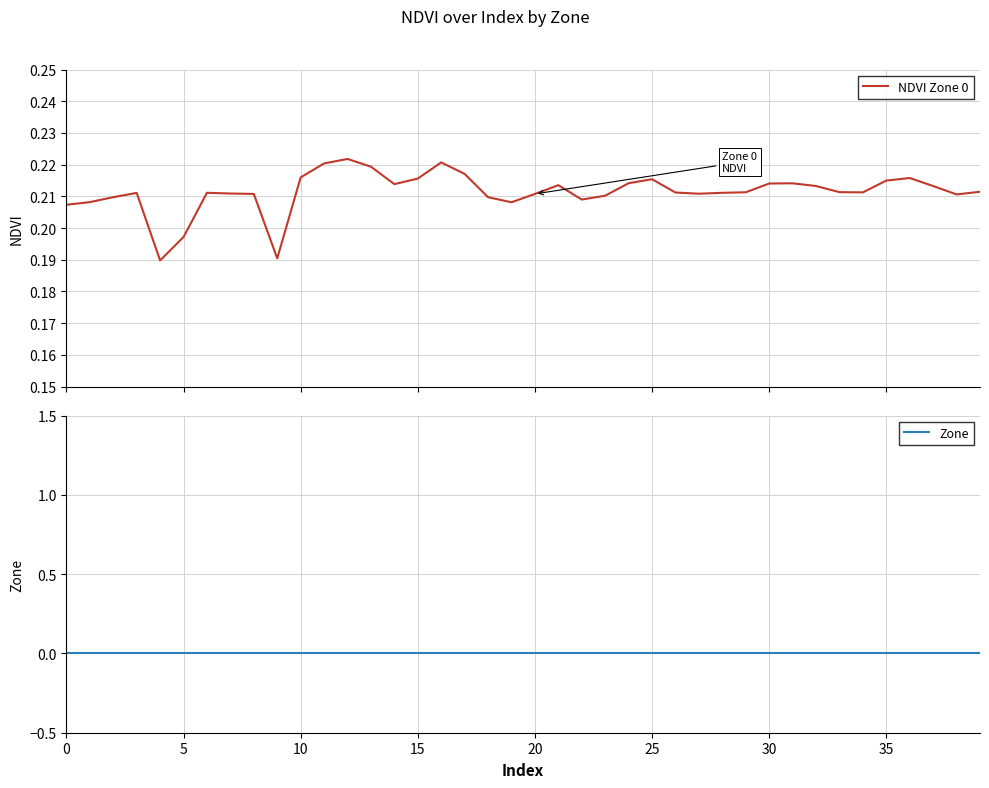

Reading right to left, transcribe all the data shown in this chart.

NDVI Zone 0: 0.2	0.2	0.2	0.2	0.2	0.2	0.2	0.2	0.2	0.2	0.2	0.2	0.2	0.2	0.2	0.2	0.2	0.2	0.2	0.2	0.2	0.2	0.2	0.2	0.2	0.2	0.2	0.2	0.2	0.2	0.2	0.2	0.2	0.2	0.2	0.2	0.2	0.2	0.2	0.2
Zone: 0.0	0.0	0.0	0.0	0.0	0.0	0.0	0.0	0.0	0.0	0.0	0.0	0.0	0.0	0.0	0.0	0.0	0.0	0.0	0.0	0.0	0.0	0.0	0.0	0.0	0.0	0.0	0.0	0.0	0.0	0.0	0.0	0.0	0.0	0.0	0.0	0.0	0.0	0.0	0.0